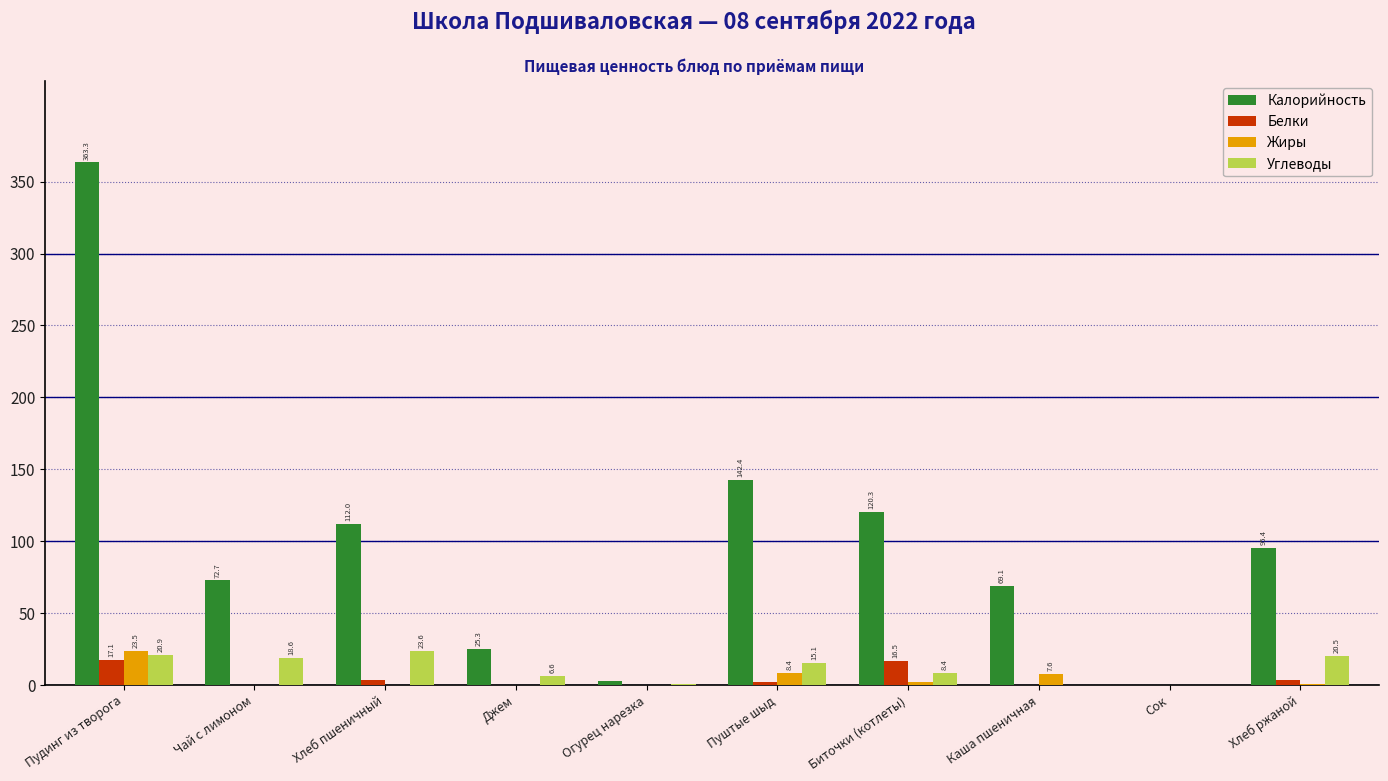

What is the sum of all Белки values?

43.1